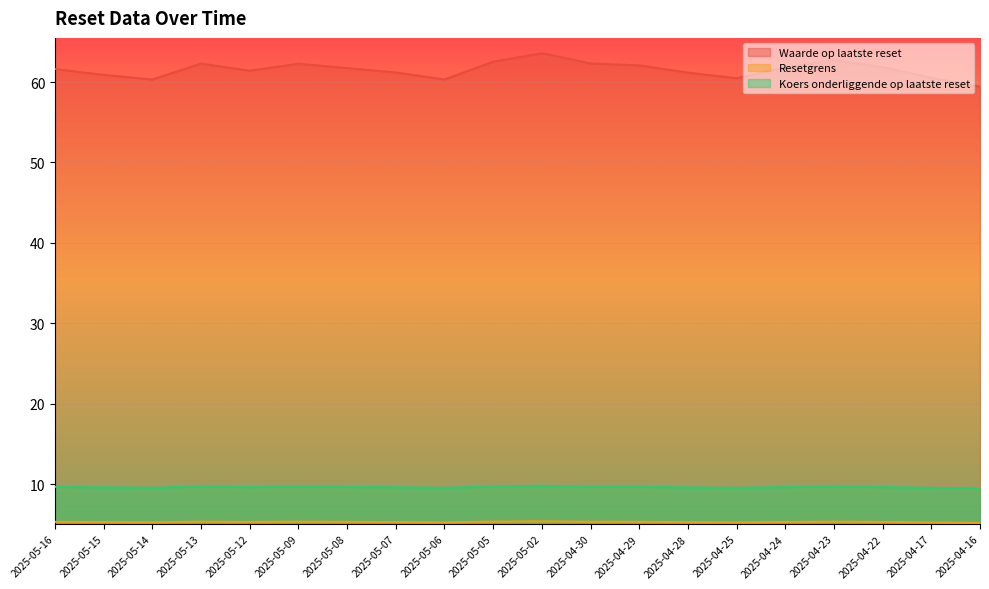

Is it true that Waarde op laatste reset equals 36.9 at 2025-05-02?

False